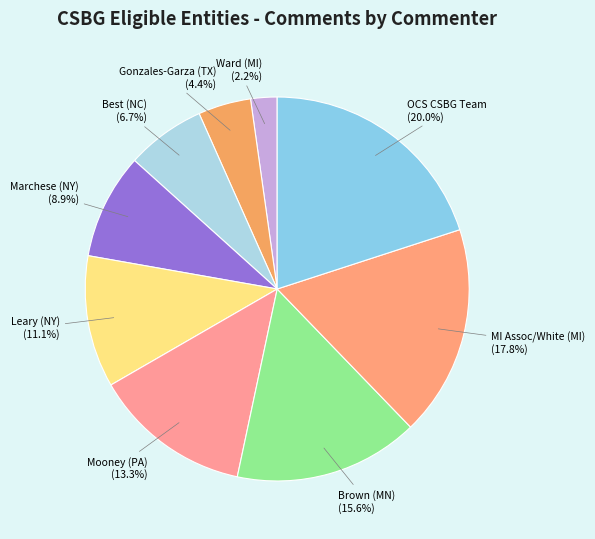

What is the total percentage of MI Assoc/White (MI) and Mooney (PA)?

31.1%